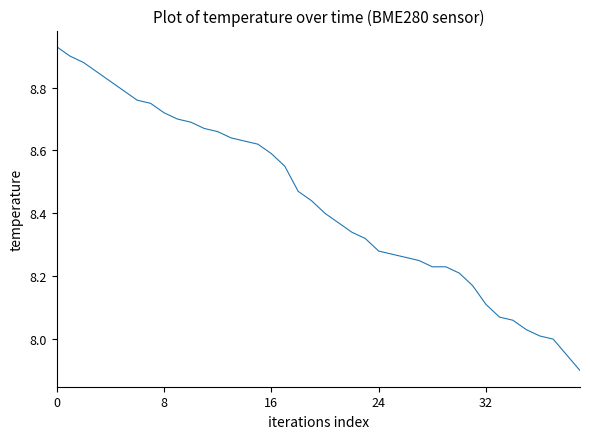

What is the minimum value shown in the chart?

7.9